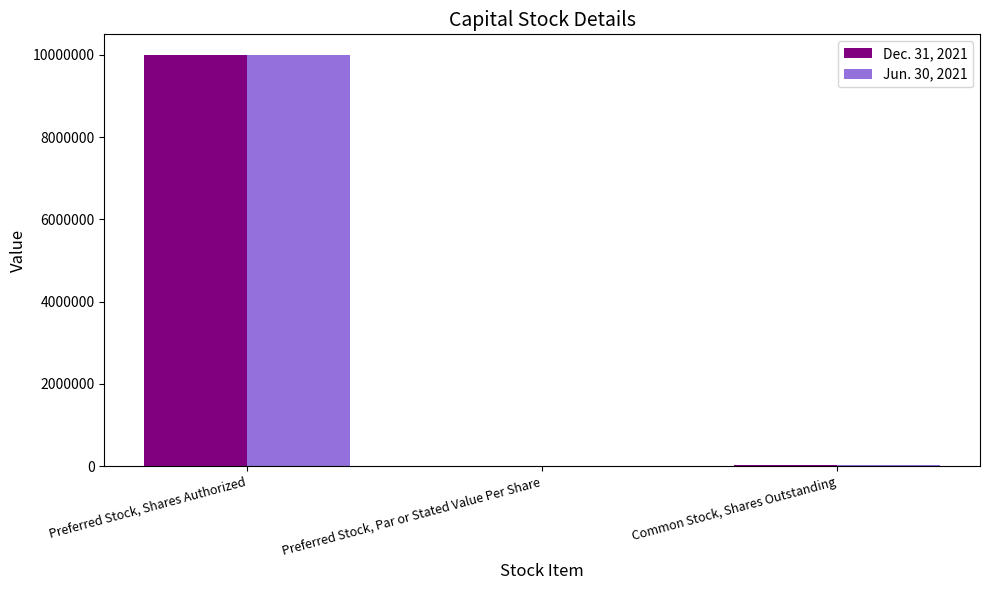

What is the sum of all Jun. 30, 2021 values?

10033920.0